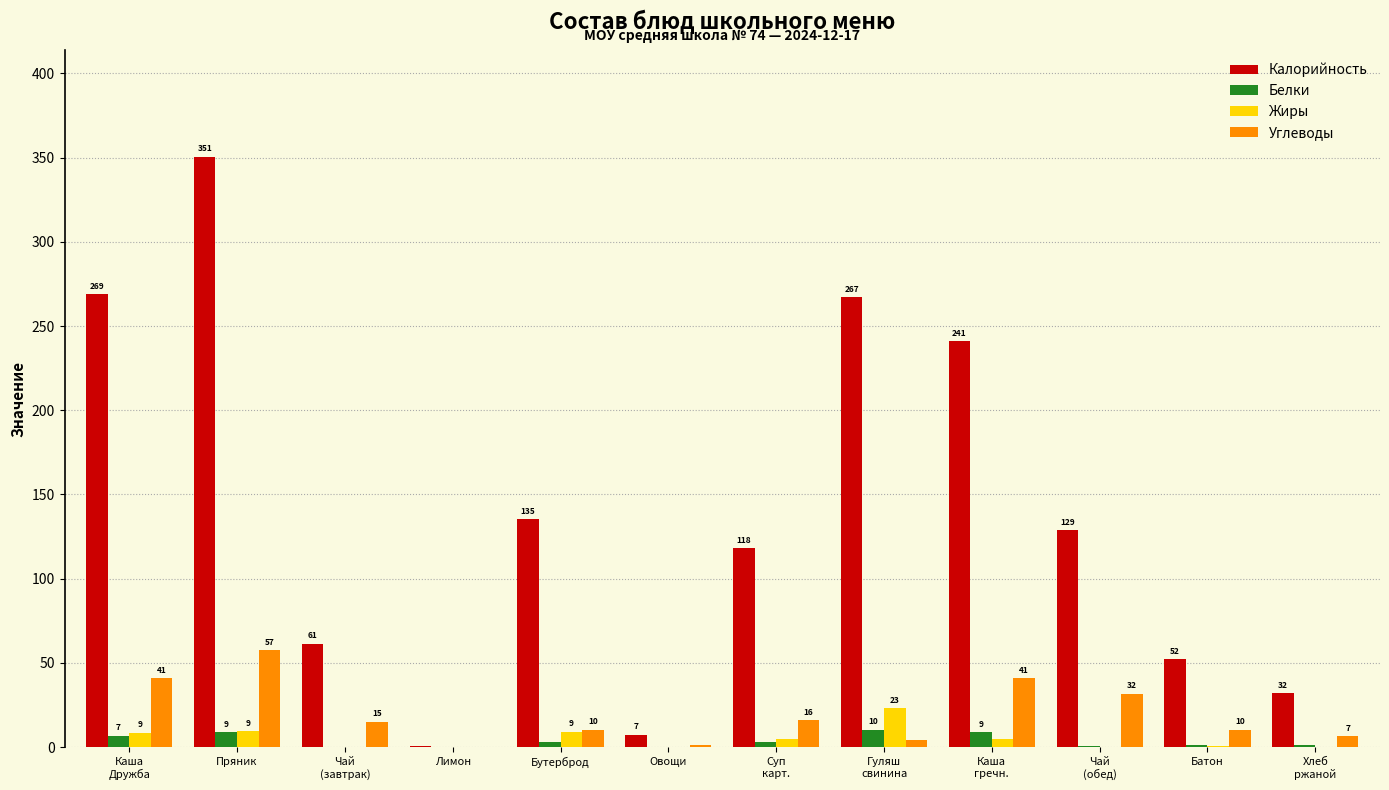

Count the number of data series in this chart.

4